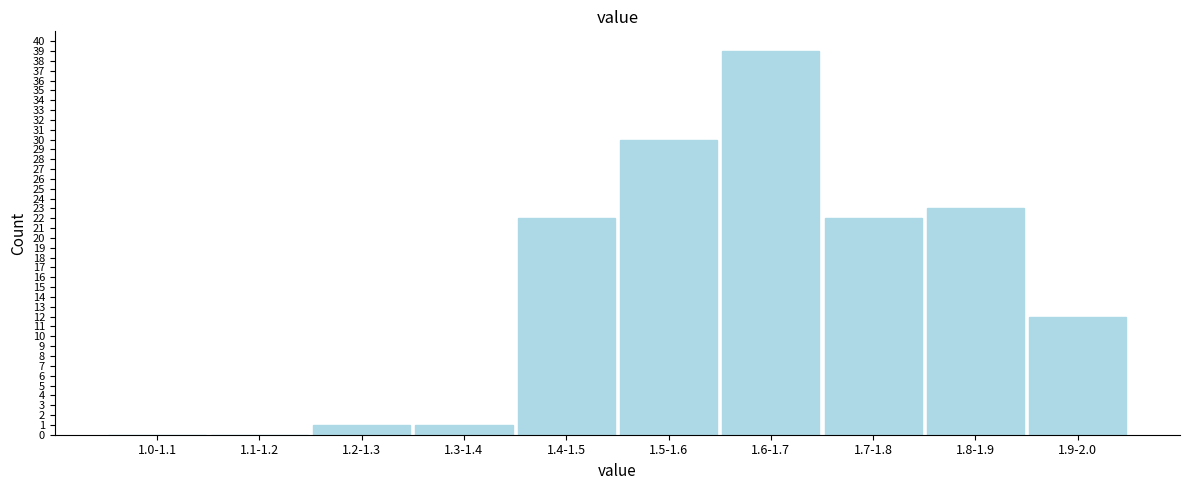

Reading right to left, transcribe all the data shown in this chart.

1.9-2.0=12	1.8-1.9=23	1.7-1.8=22	1.6-1.7=39	1.5-1.6=30	1.4-1.5=22	1.3-1.4=1	1.2-1.3=1	1.1-1.2=0	1.0-1.1=0